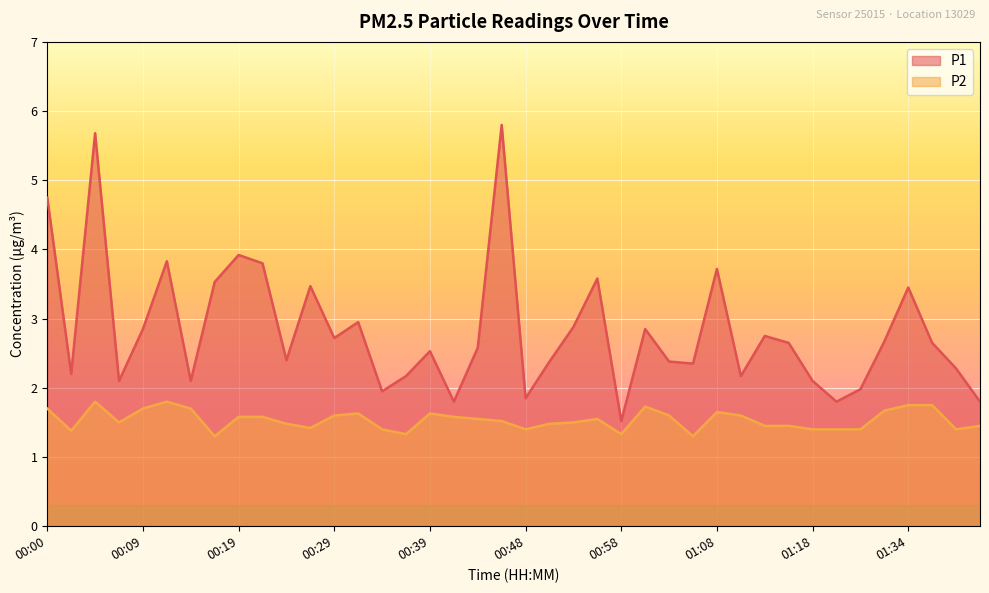

Between 01:26 and 01:10, which is larger?

01:10